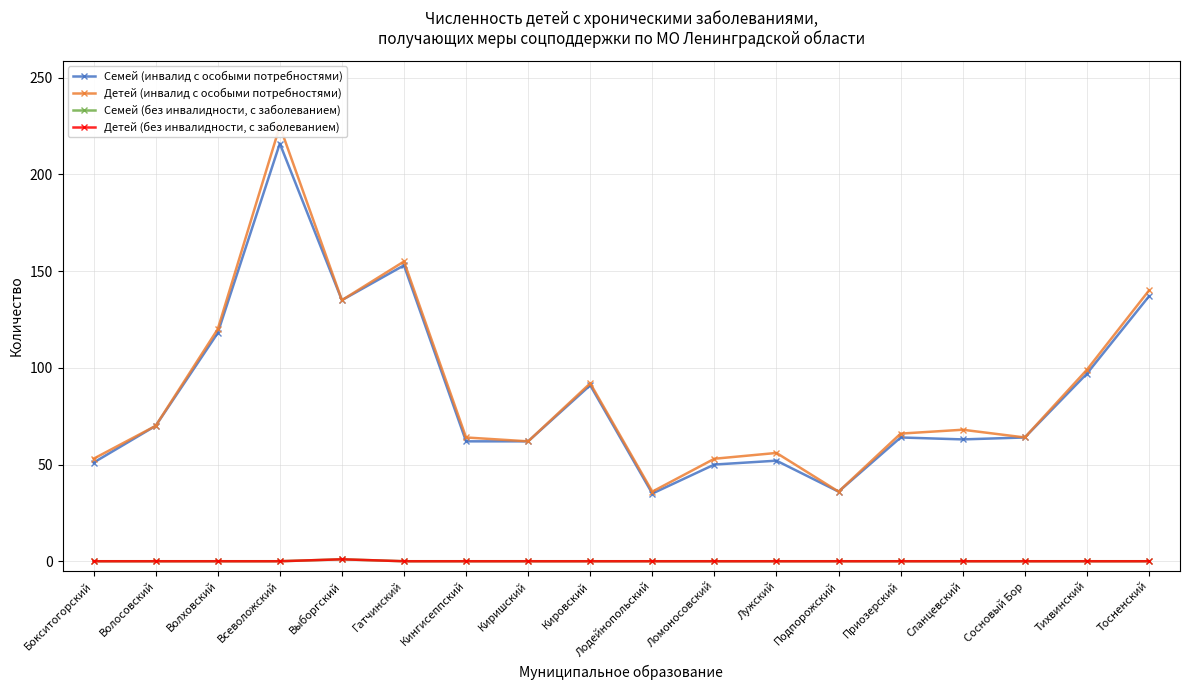

Rank the categories by Детей (инвалид с особыми потребностями) value from lowest to highest.

Лодейнопольский, Подпорожский, Бокситогорский, Ломоносовский, Лужский, Киришский, Кингисеппский, Сосновый Бор, Приозерский, Сланцевский, Волосовский, Кировский, Тихвинский, Волховский, Выборгский, Тосненский, Гатчинский, Всеволожский